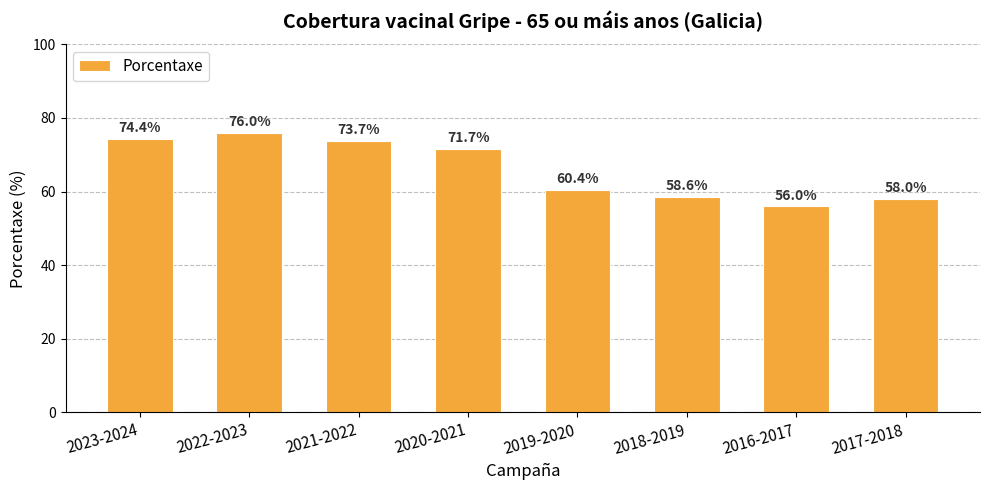

Reading left to right, what are all the values shown in this chart?

2023-2024=74.4	2022-2023=76.0	2021-2022=73.7	2020-2021=71.7	2019-2020=60.4	2018-2019=58.6	2016-2017=56.0	2017-2018=58.0